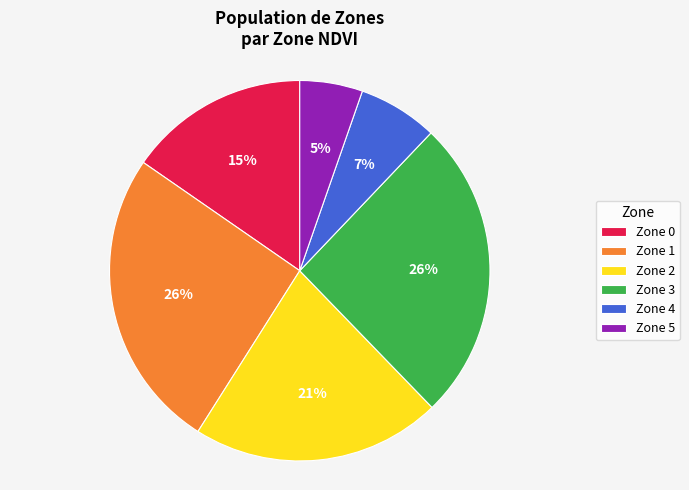

What is the ratio of the value at Zone 4 to the value at Zone 2?

0.3